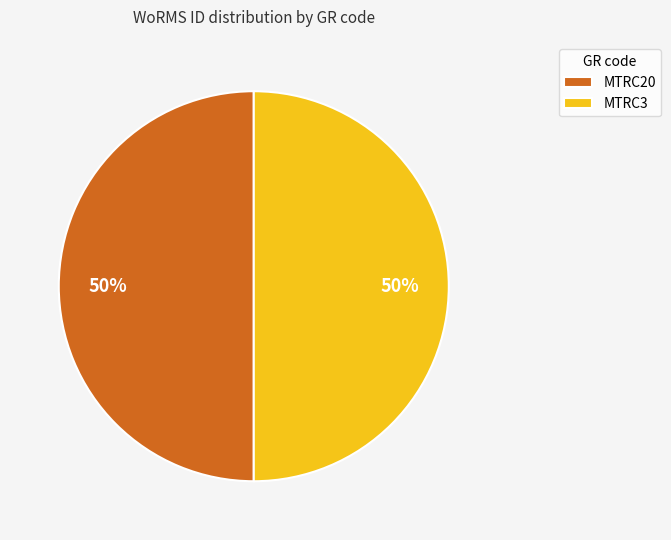

Is the sum of MTRC3 and MTRC20 greater than half?

Yes